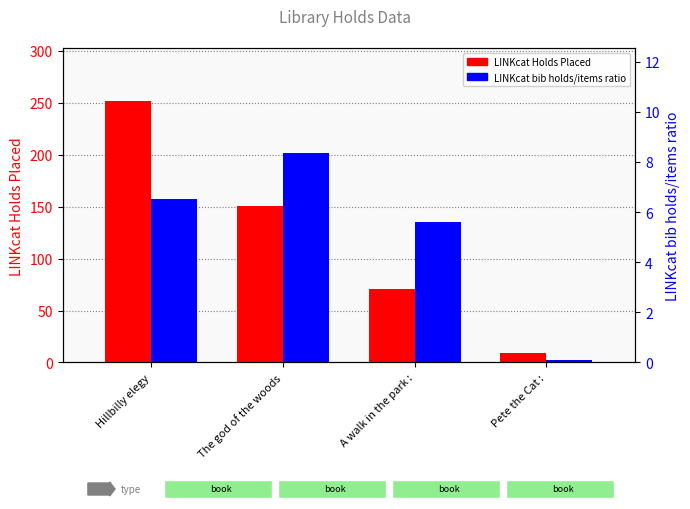

Which series has the largest total across all categories?

LINKcat Holds Placed